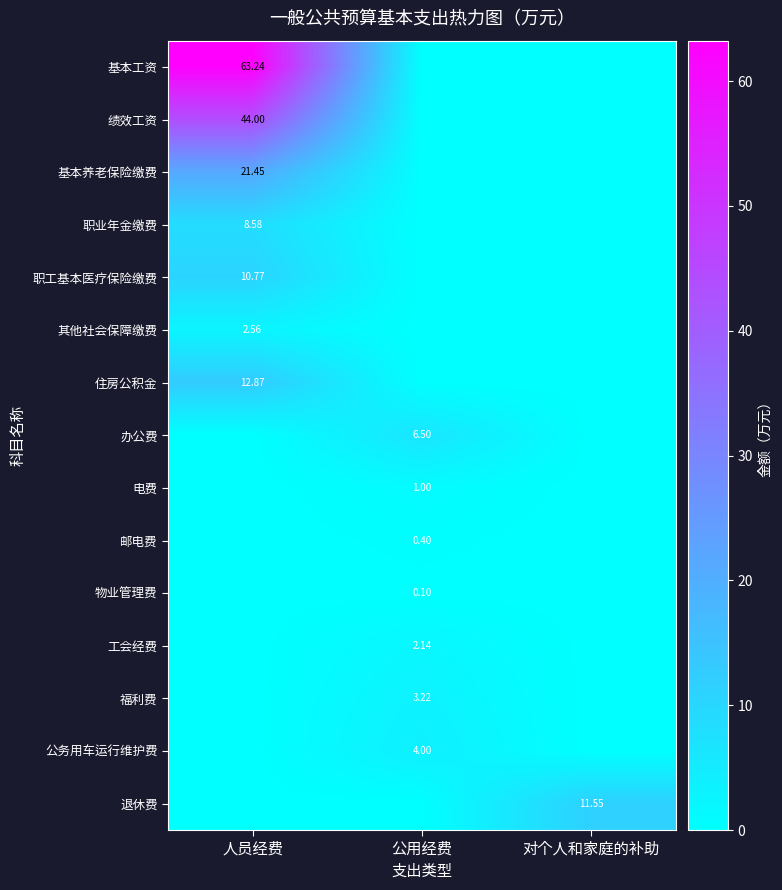

What is the difference between the 职工基本医疗保险缴费 values at 对个人和家庭的补助 and 人员经费?

10.8